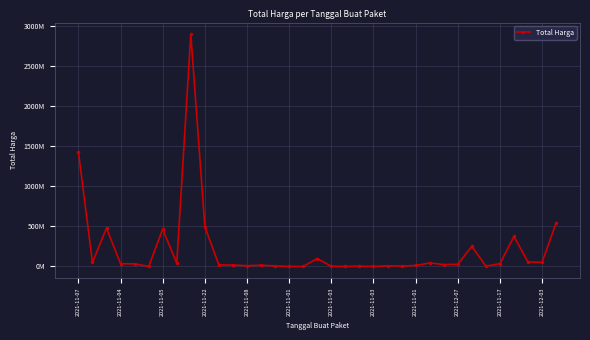

Is this an area chart (filled region under the line)?

No